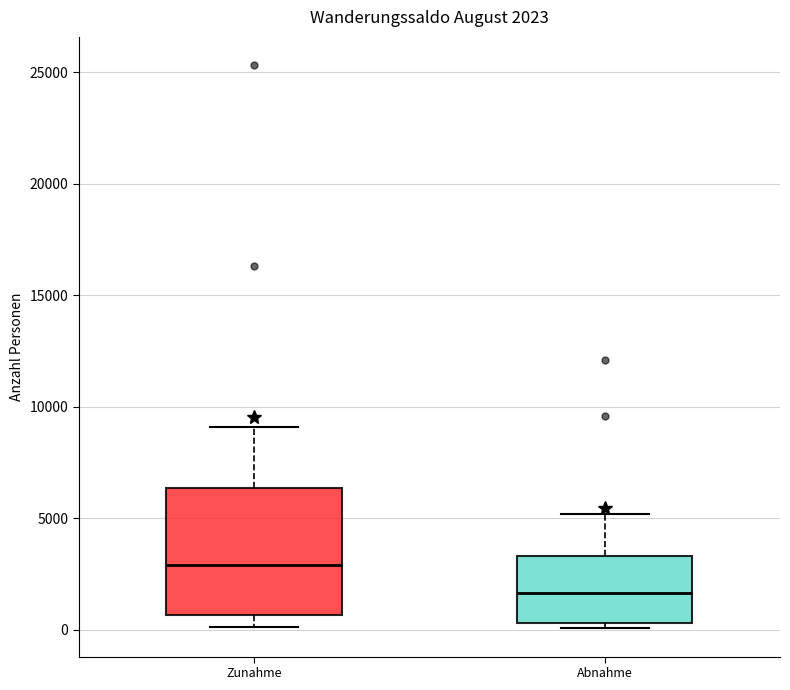

Comparing the boxes themselves (not the whiskers), which one is the tallest?

Zunahme